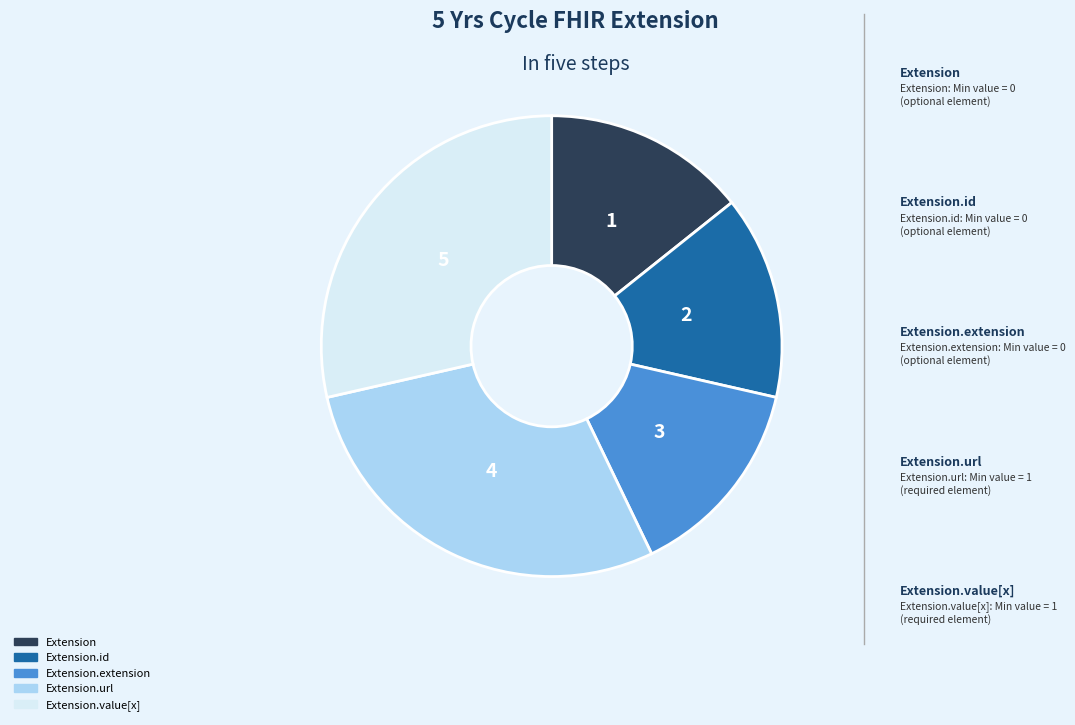

Is there any slice that represents more than half of the pie?

No